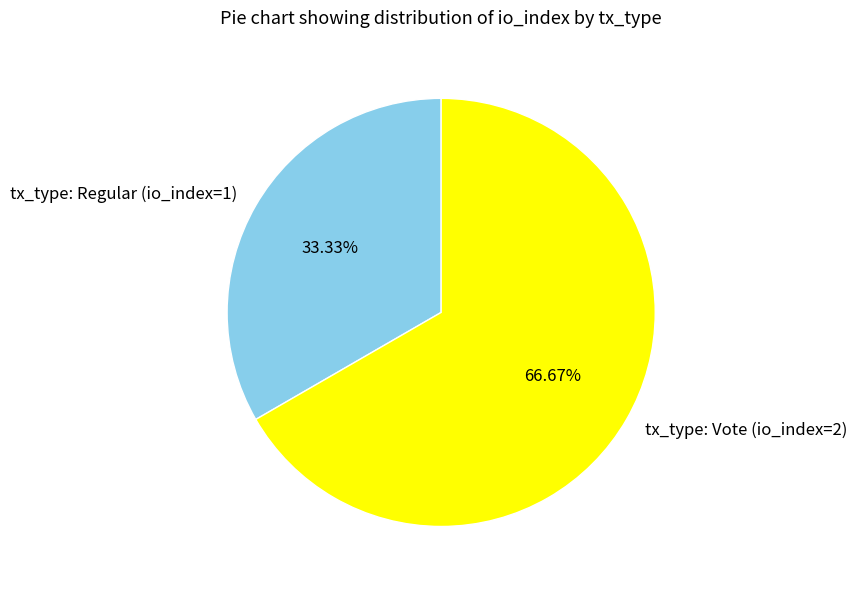

To the nearest percent, what is the average slice percentage?

50%